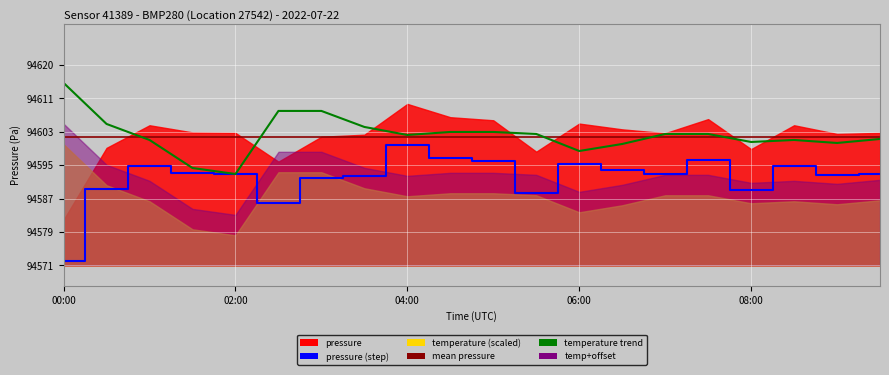

True or false: pressure (step) and temperature trend cross at least once.

True